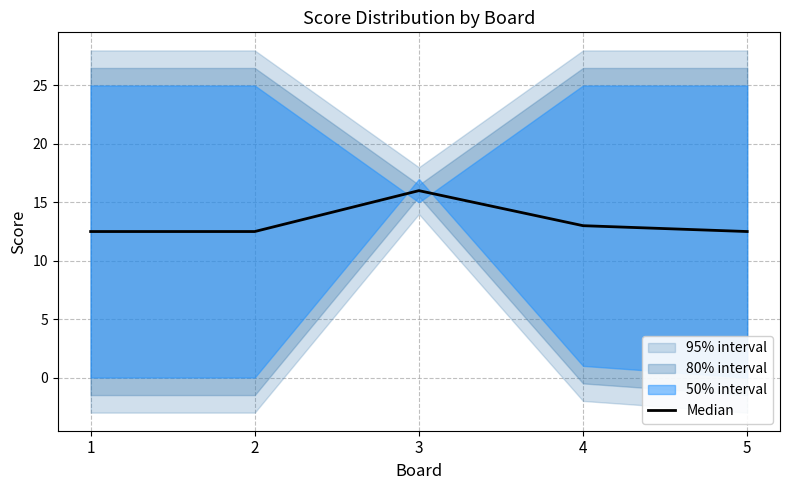

What is the ratio of the value at 3 to the value at 1?

1.3